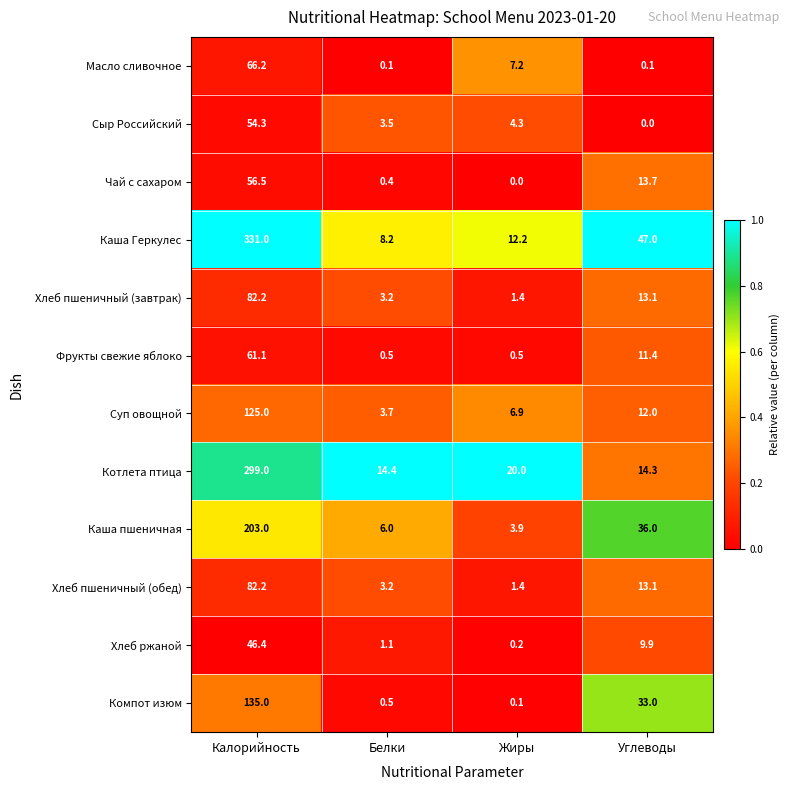

Which series changed the most between Калорийность and Белки?

Каша Геркулес